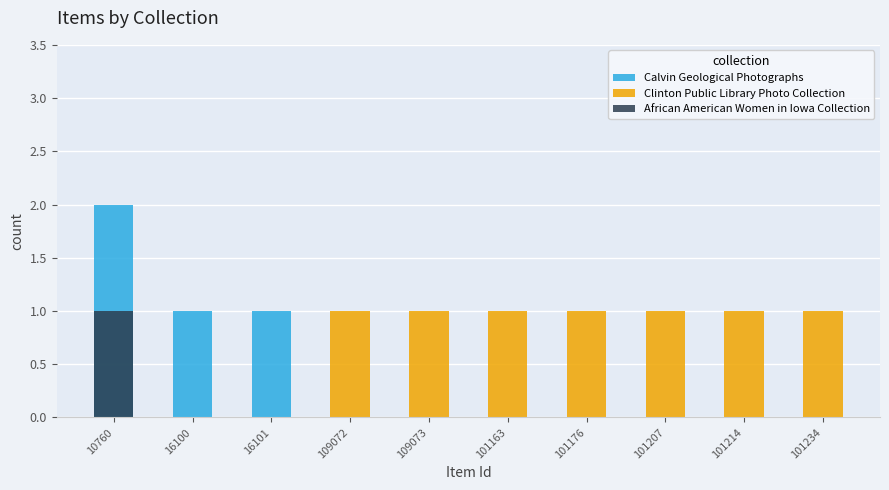

What is the difference between the maximum and minimum values in the Calvin Geological Photographs series?

2